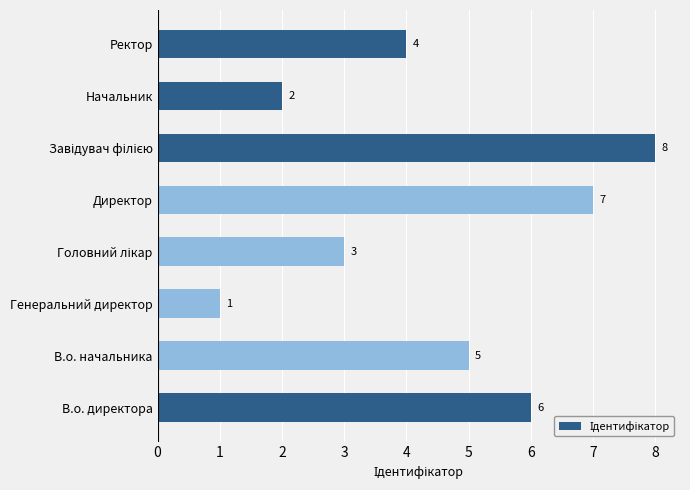

What is the difference between the maximum and minimum values?

7